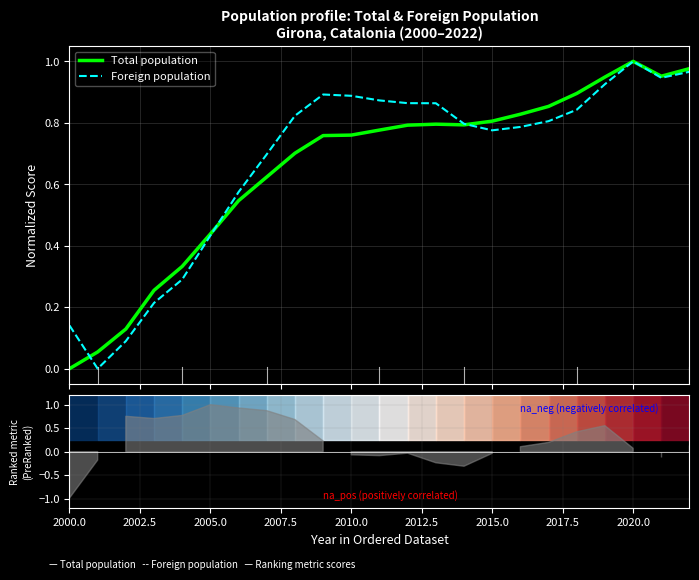

True or false: Total population and Foreign population cross at least once.

True